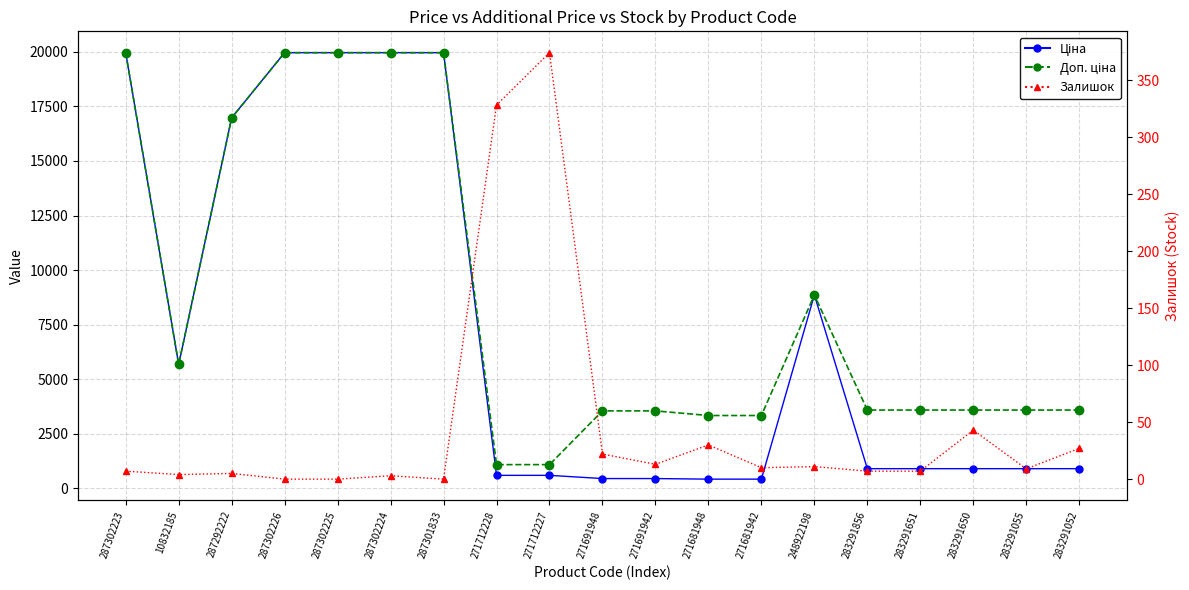

At how many categories does at least one series exceed 14265?

6